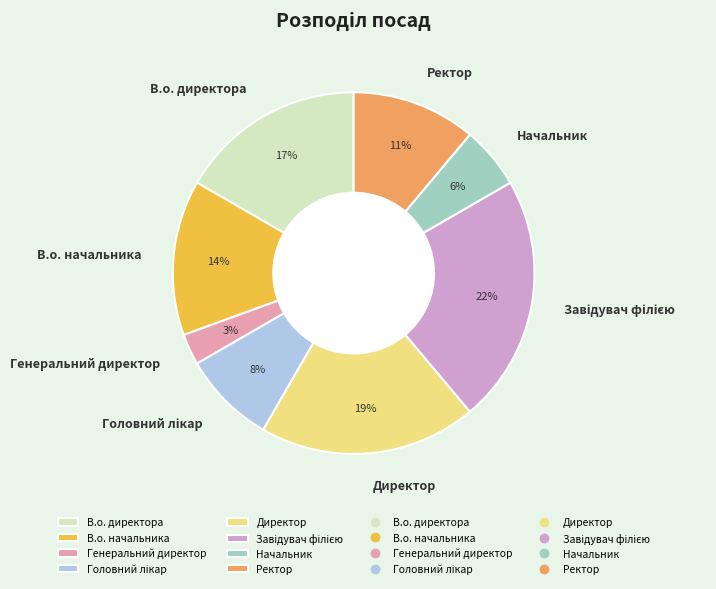

To the nearest percent, what is the combined percentage of Ректор and В.о. начальника?

25%